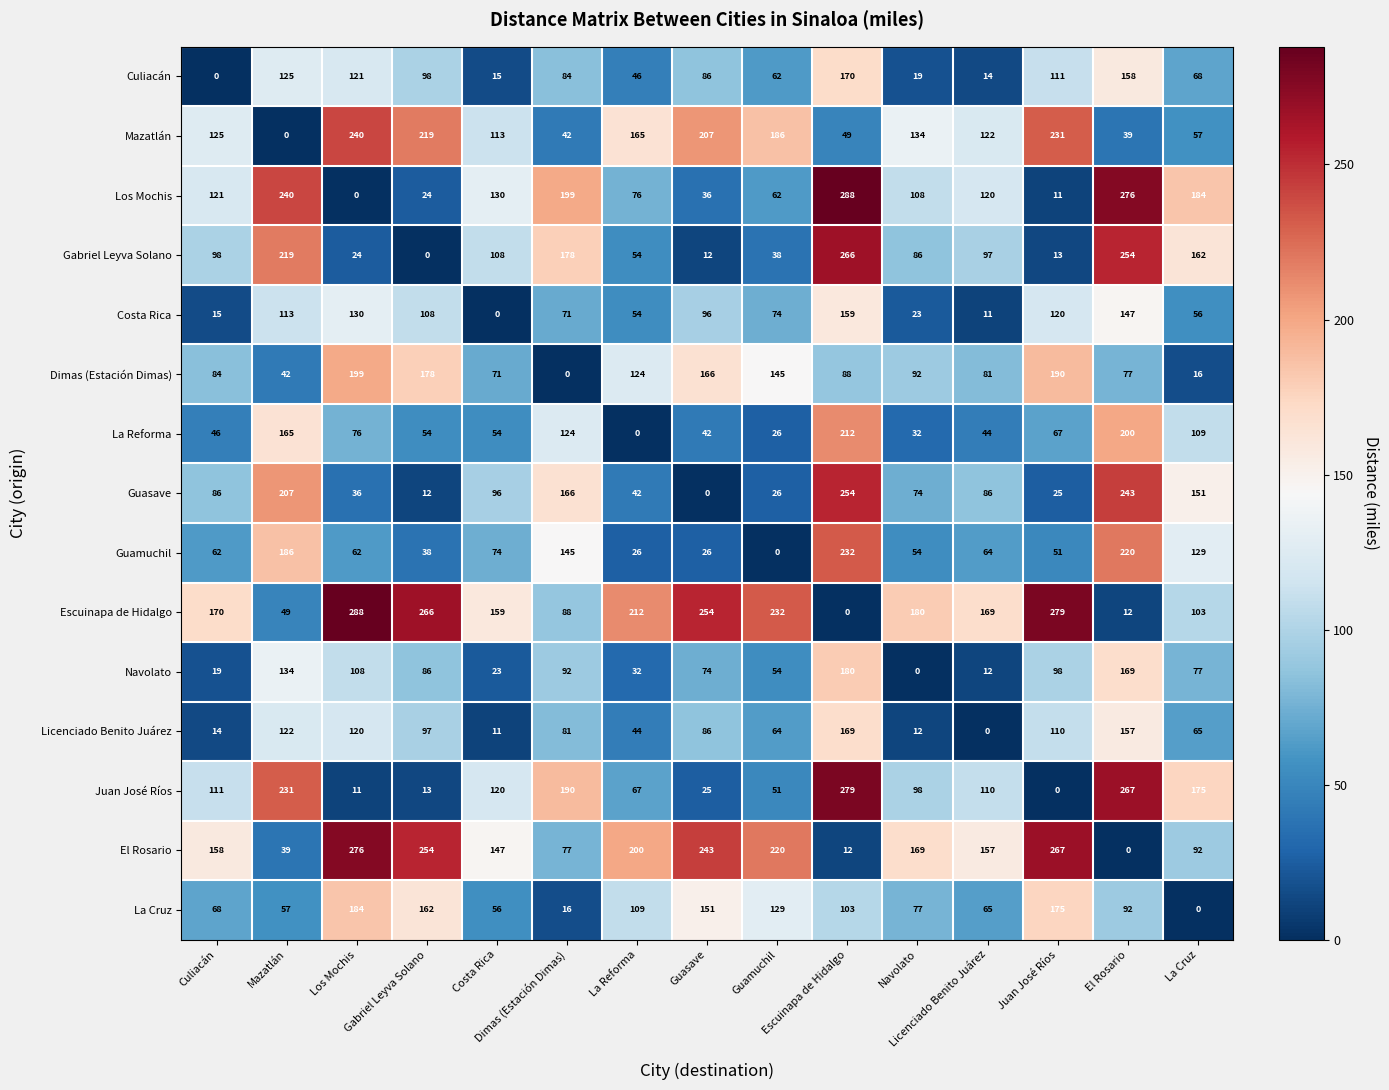

What is the greatest value displayed?

288